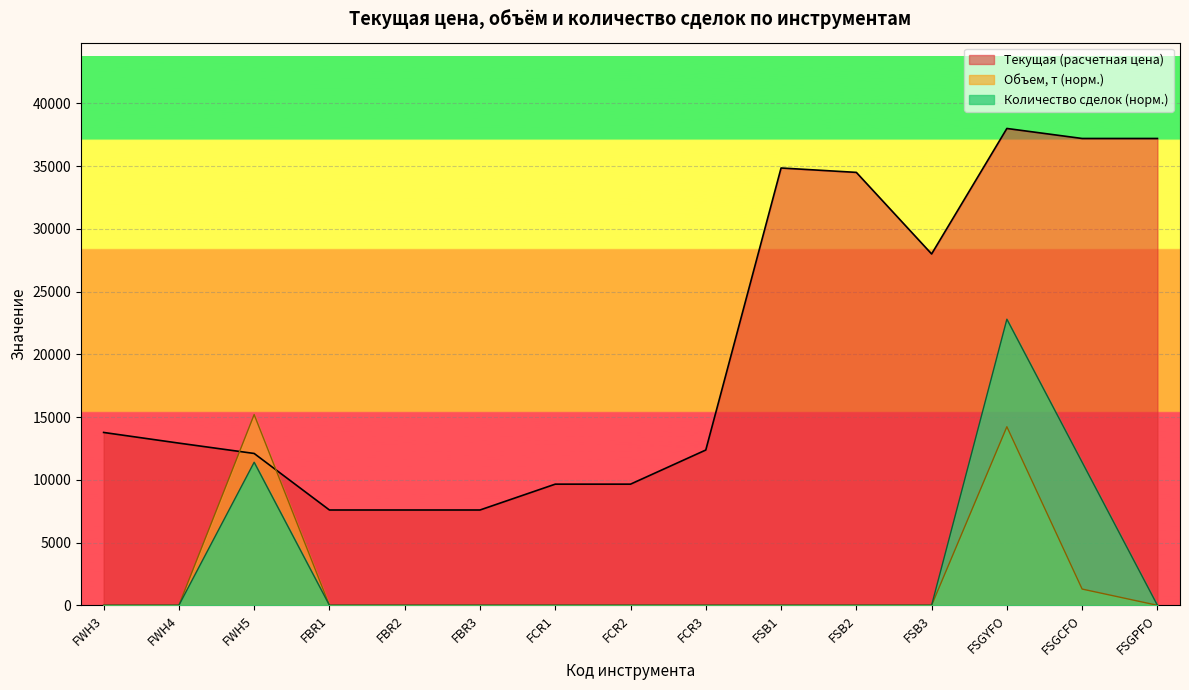

How many lines are shown in the chart?

3